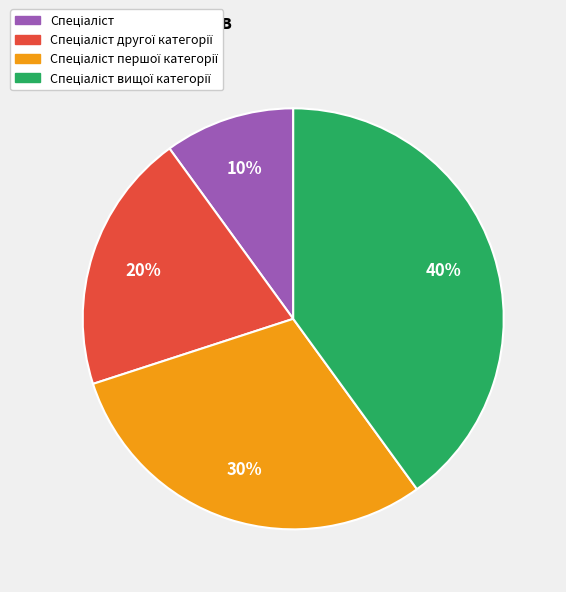

How many segments does this pie chart have?

4